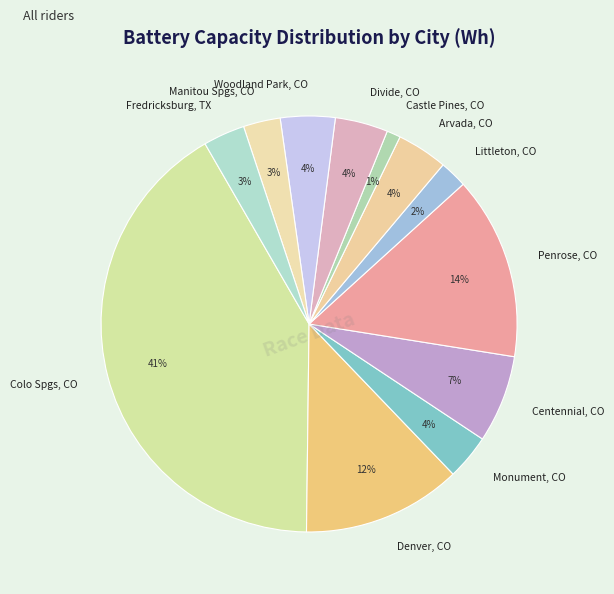

Is the sum of Castle Pines, CO and Divide, CO greater than half?

No